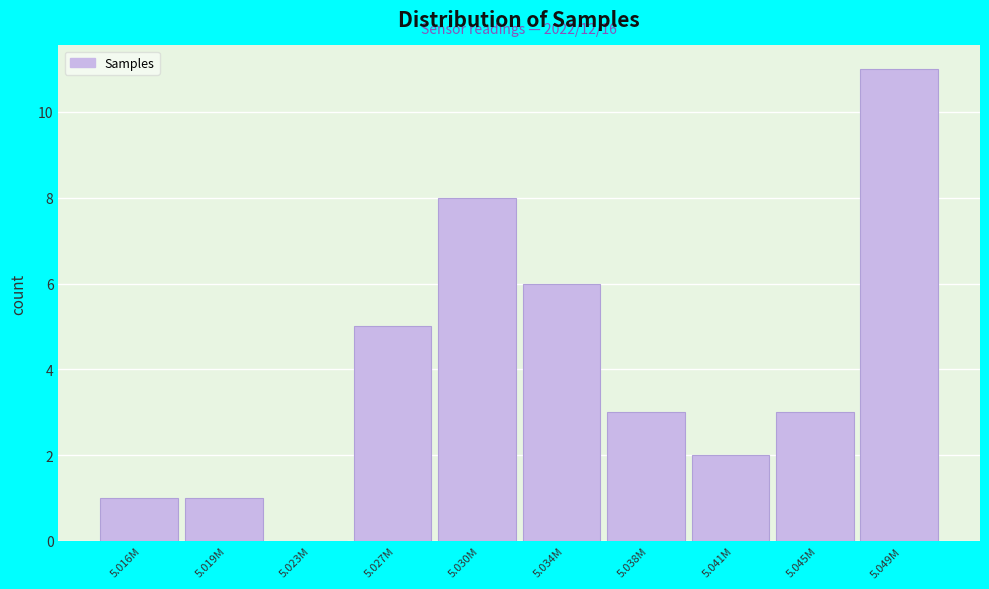

Reading left to right, what are all the values shown in this chart?

5.016M=1	5.019M=1	5.023M=0	5.027M=5	5.030M=8	5.034M=6	5.038M=3	5.041M=2	5.045M=3	5.049M=11